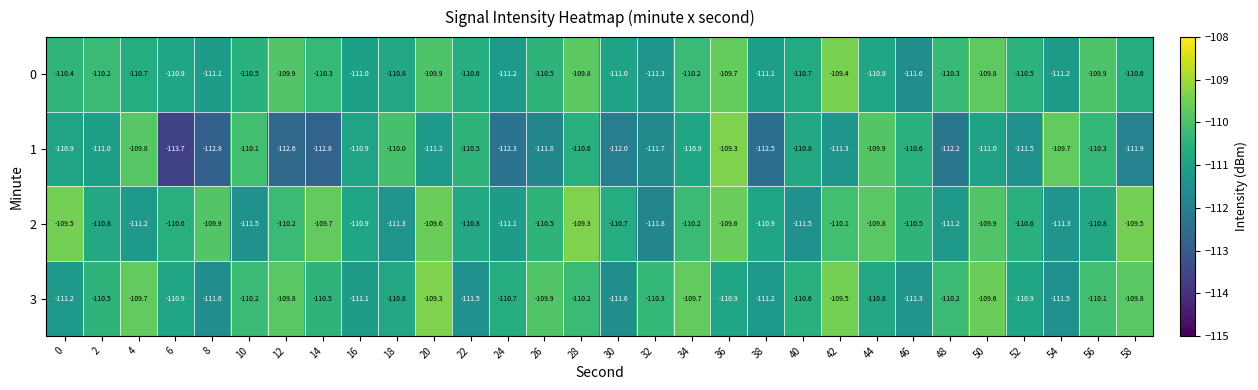

What is the spread (max minus min) of values at 0?

1.7